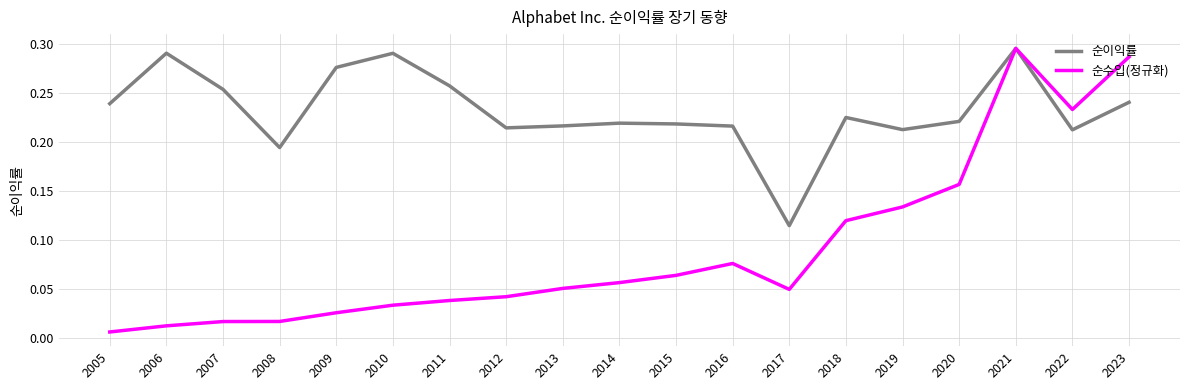

Which series has the largest total across all categories?

순이익률